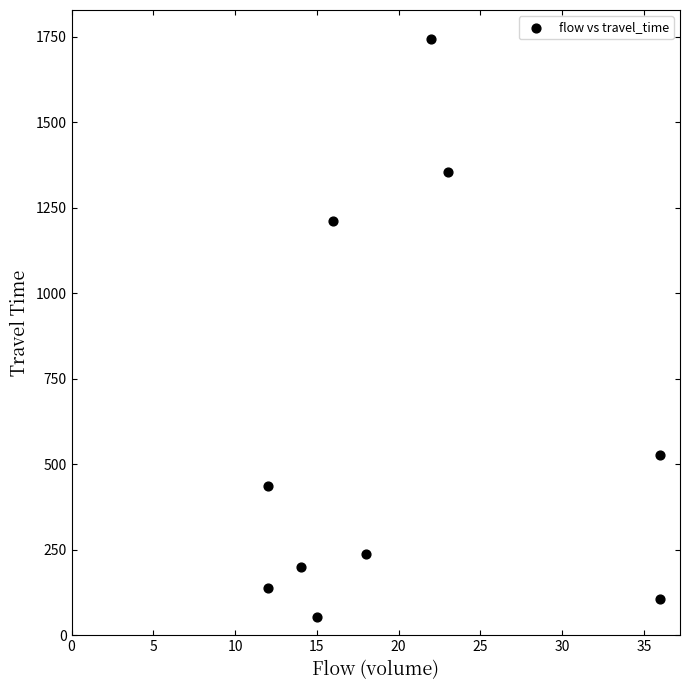

What Y value in the scatter plot is closest to 898?

1211